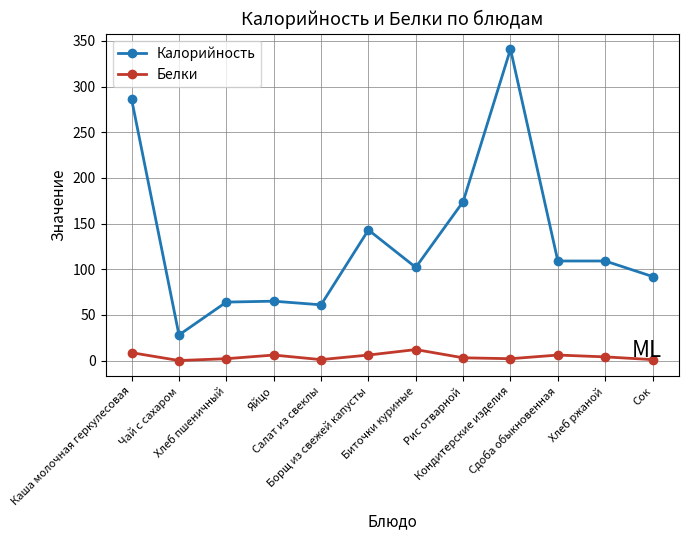

True or false: Белки has more than 1 interior local peaks.

True